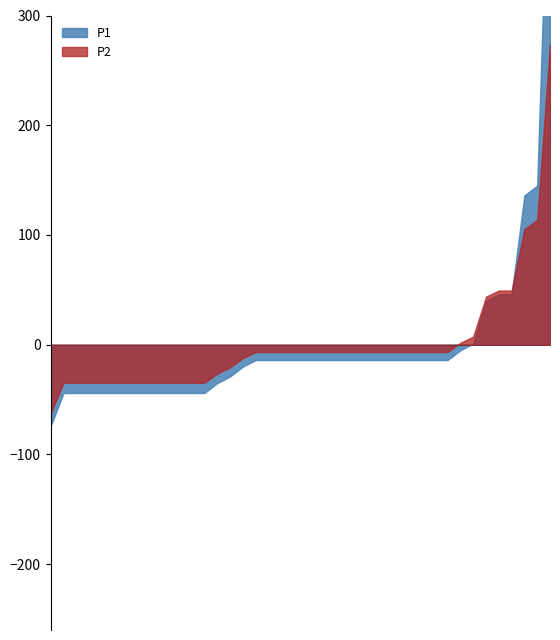

What is the total value across all series at 00:04?

1.4